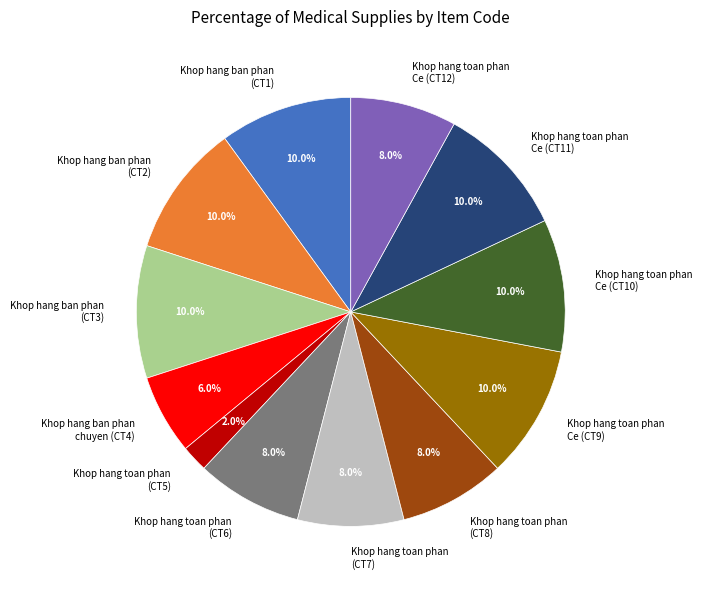

What is the smallest slice in the pie chart?

Khop hang toan phan (CT5)